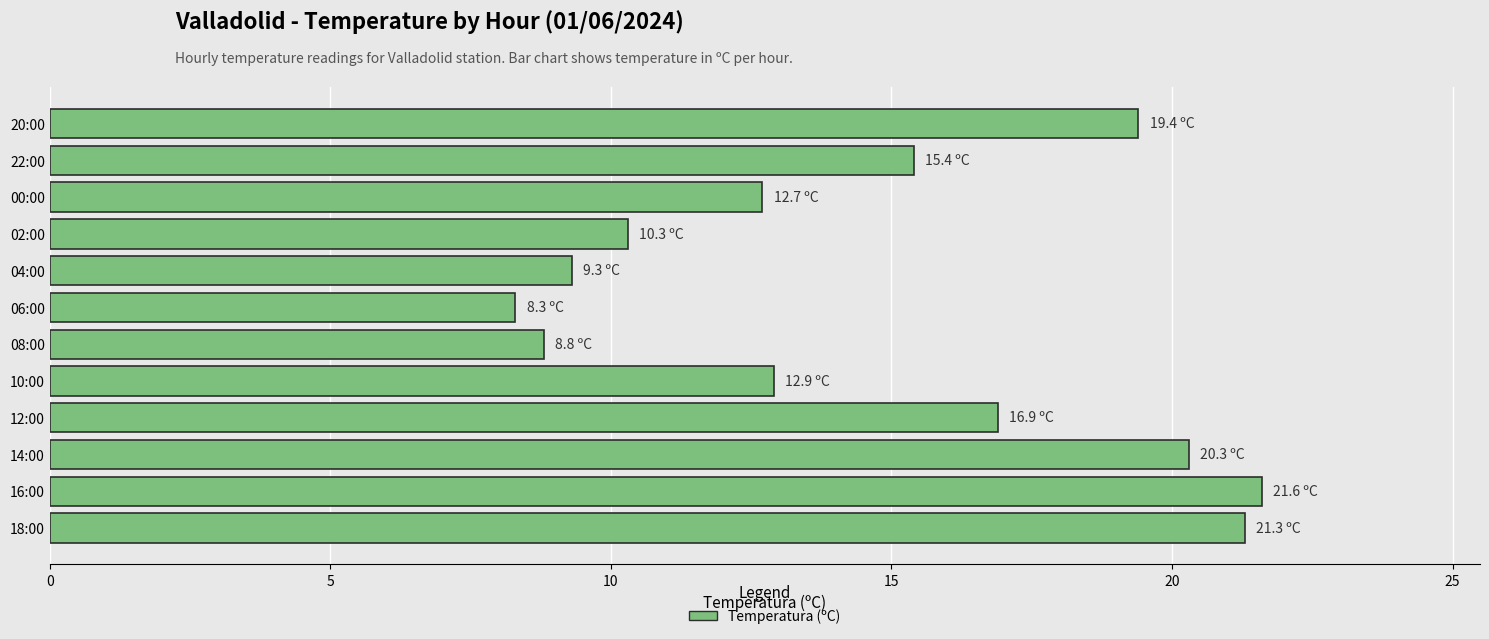

How many categories are shown in the chart?

12